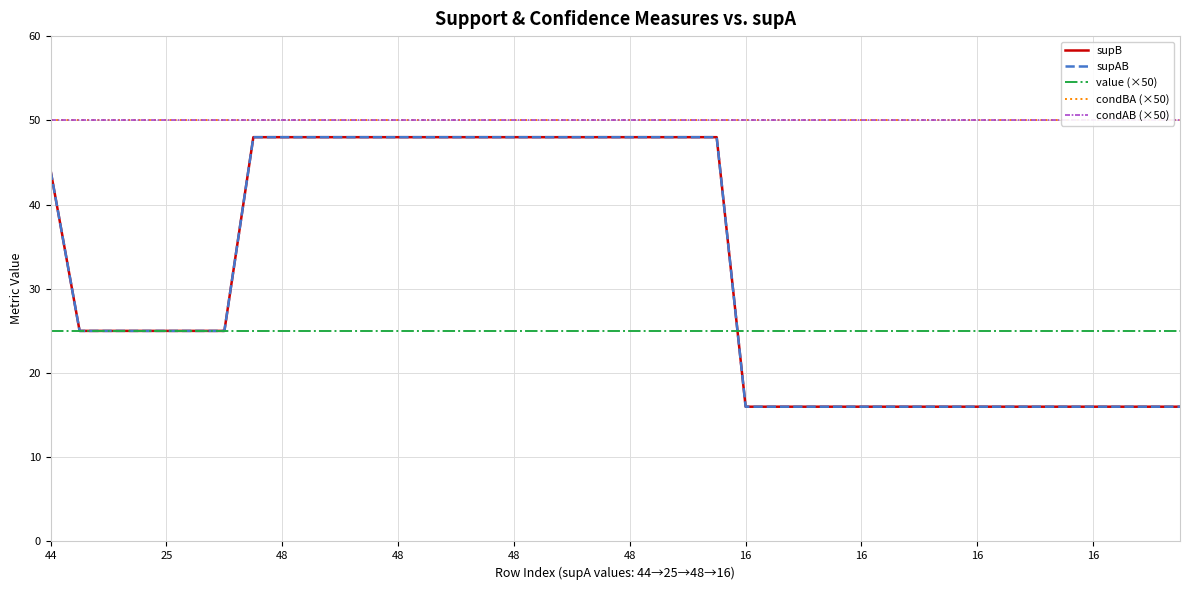

What is the approximate value of condAB (×50) at 39?

50